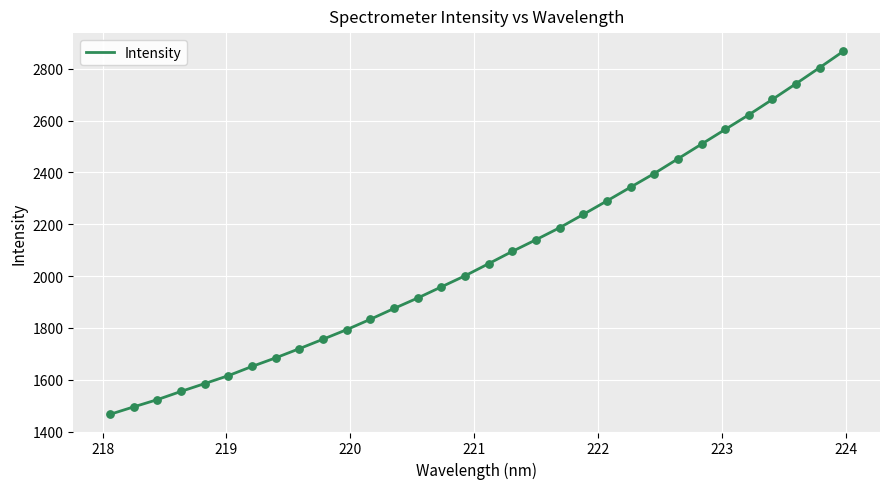

What is the minimum value shown in the chart?

1466.2